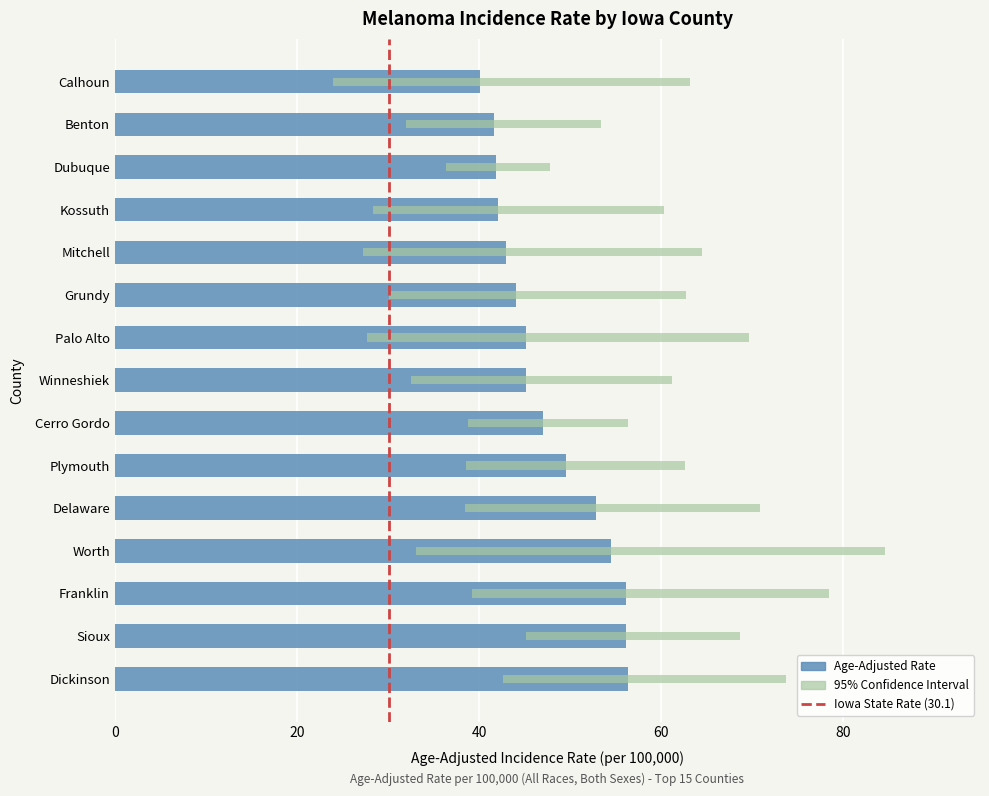

How many data points does each series have?

15